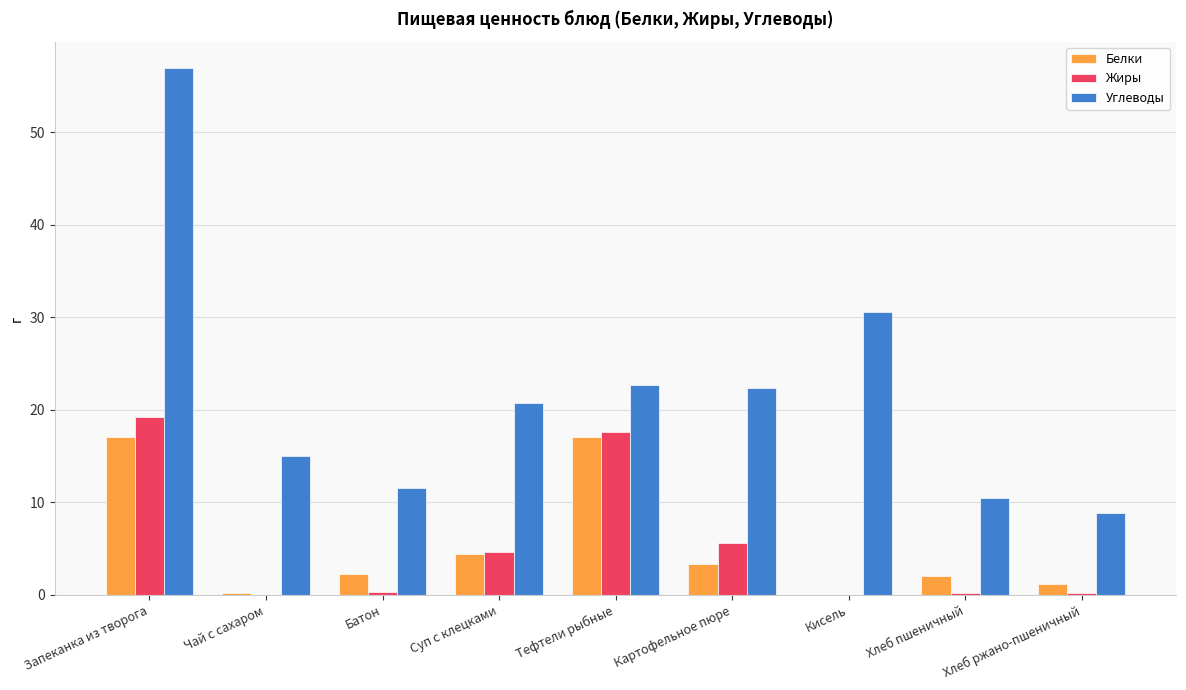

At which label does Углеводы first exceed 20?

Запеканка из творога